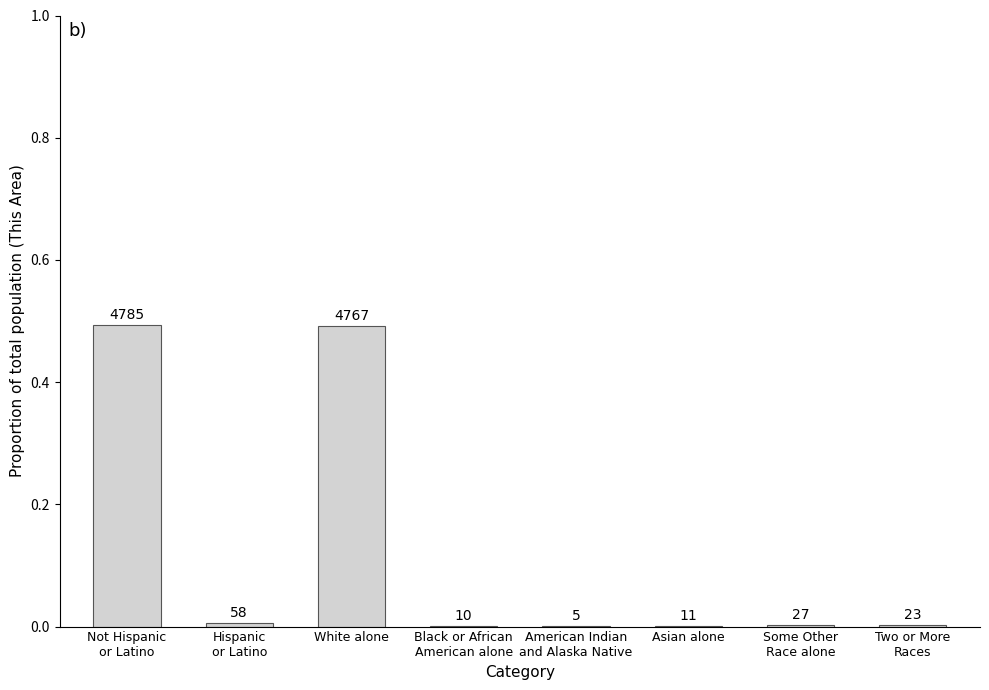

Are the bars horizontal?

No